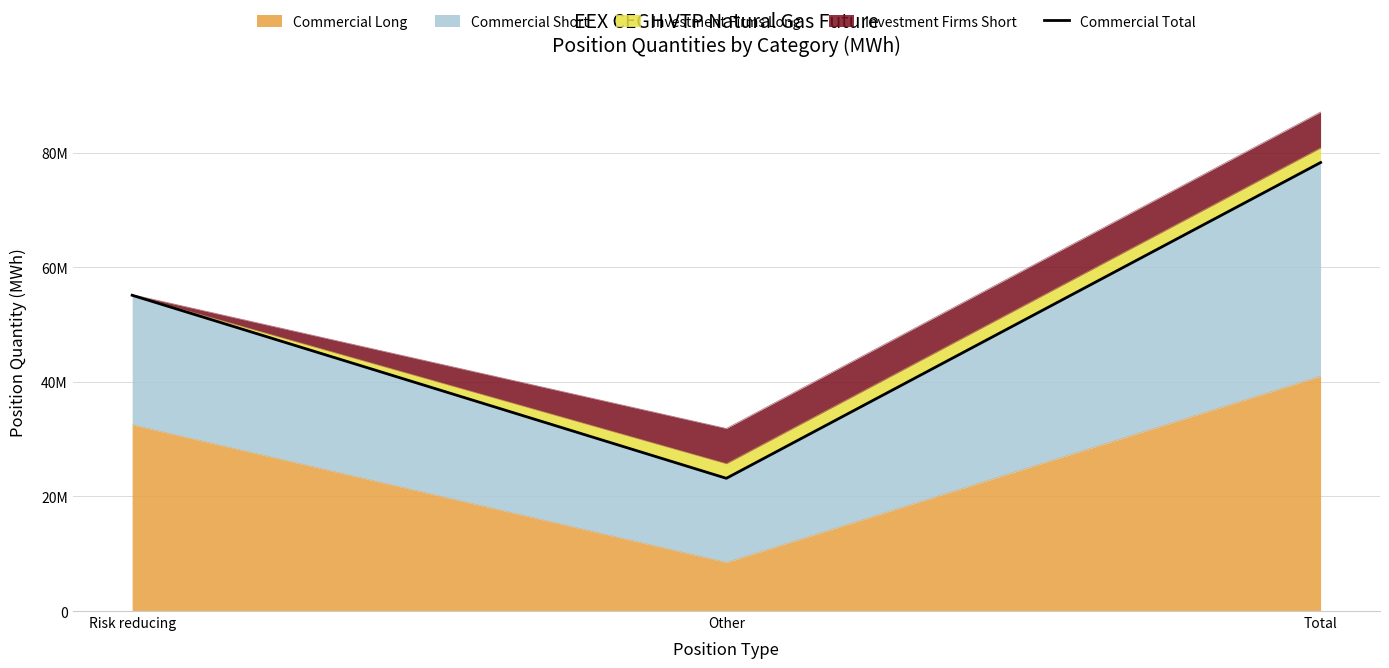

List the labels in order of value, largest first.

Total, Risk reducing, Other